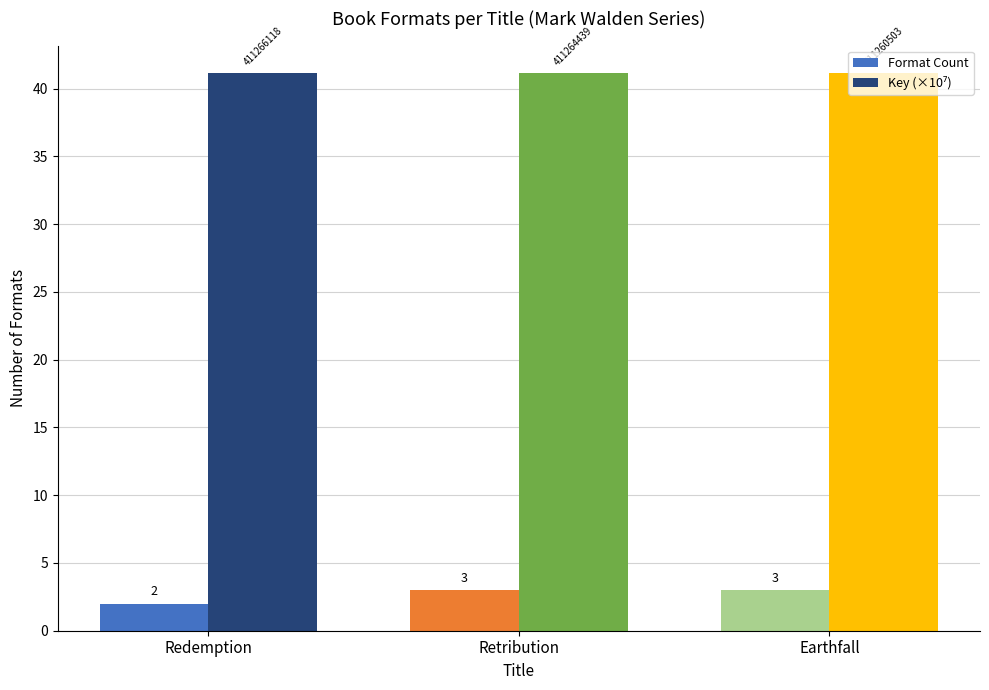

At which label is Format Count closest to 2?

Redemption